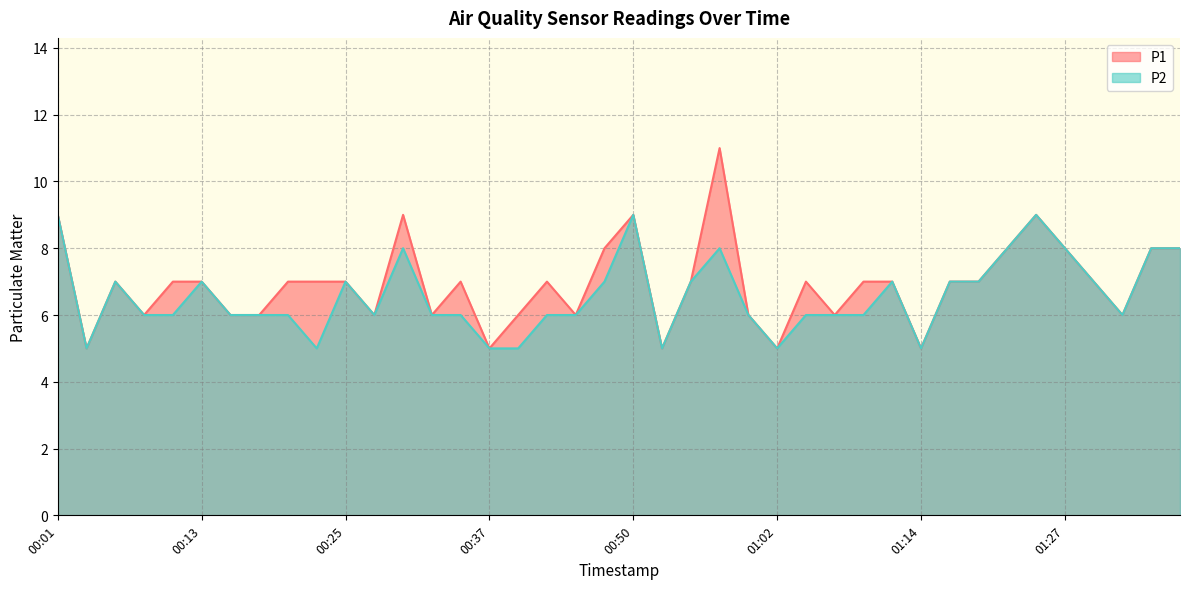

At which category does P2 reach its first local peak?

00:06